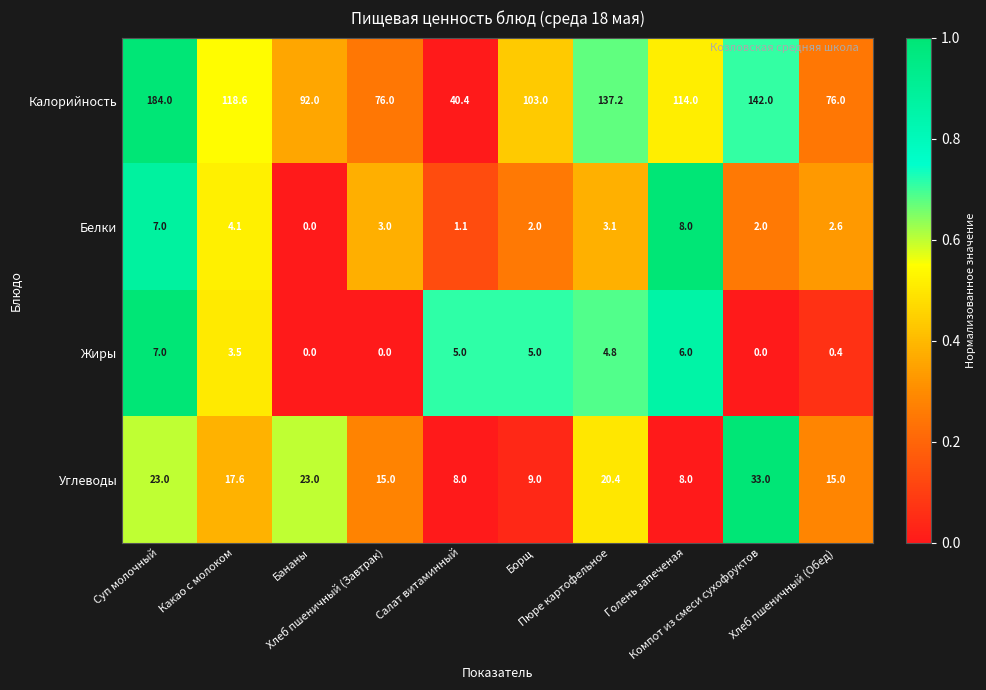

What is the maximum value for Углеводы?

33.0